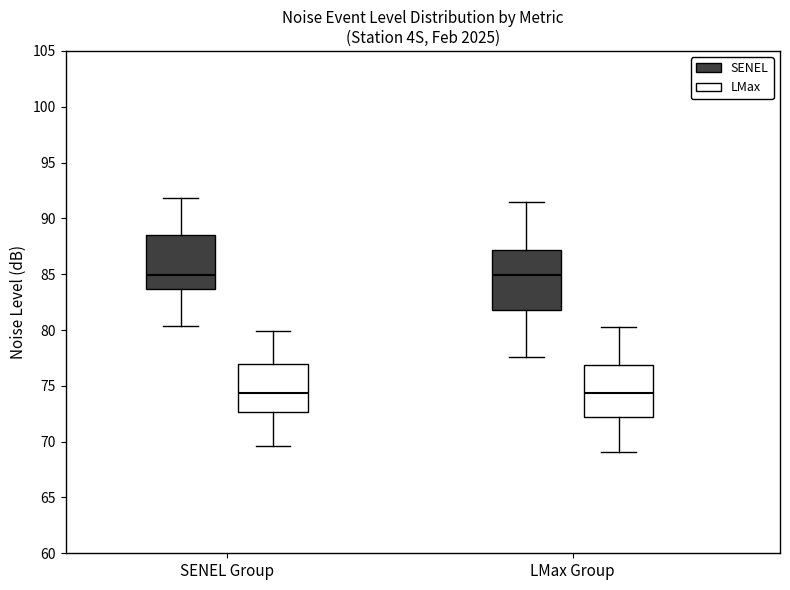

Reading left to right, transcribe this box plot: for each box, give where its median line is, the range the box spans, and where its two whiskers end, as read against the y-axis. The values are not printed on the chart, so give them approximately, as read against the axis.

SENEL Group (SENEL): median 85.0, box 83.5 to 88.5, whiskers 80.5 to 92.0
SENEL Group (LMax): median 74.5, box 72.5 to 77.0, whiskers 69.5 to 80.0
LMax Group (SENEL): median 85.0, box 82.0 to 87.0, whiskers 77.5 to 91.5
LMax Group (LMax): median 74.5, box 72.5 to 77.0, whiskers 69.0 to 80.5